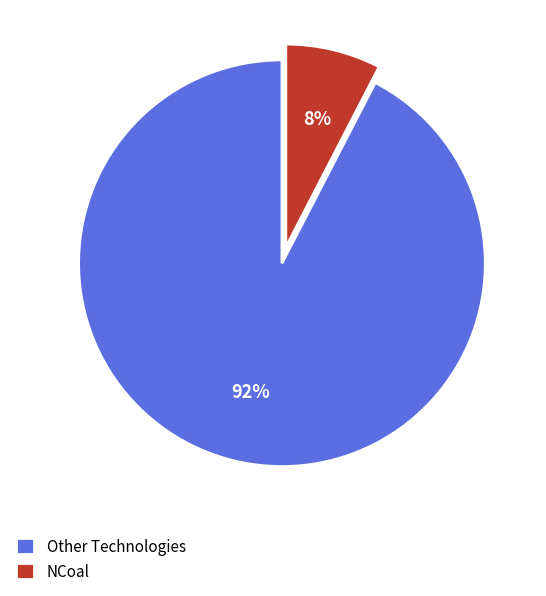

How many segments does this pie chart have?

2